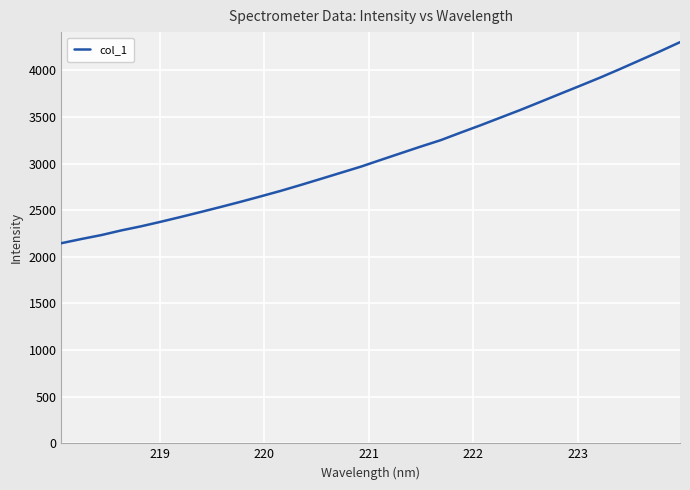

What is the smallest value displayed?

2145.8